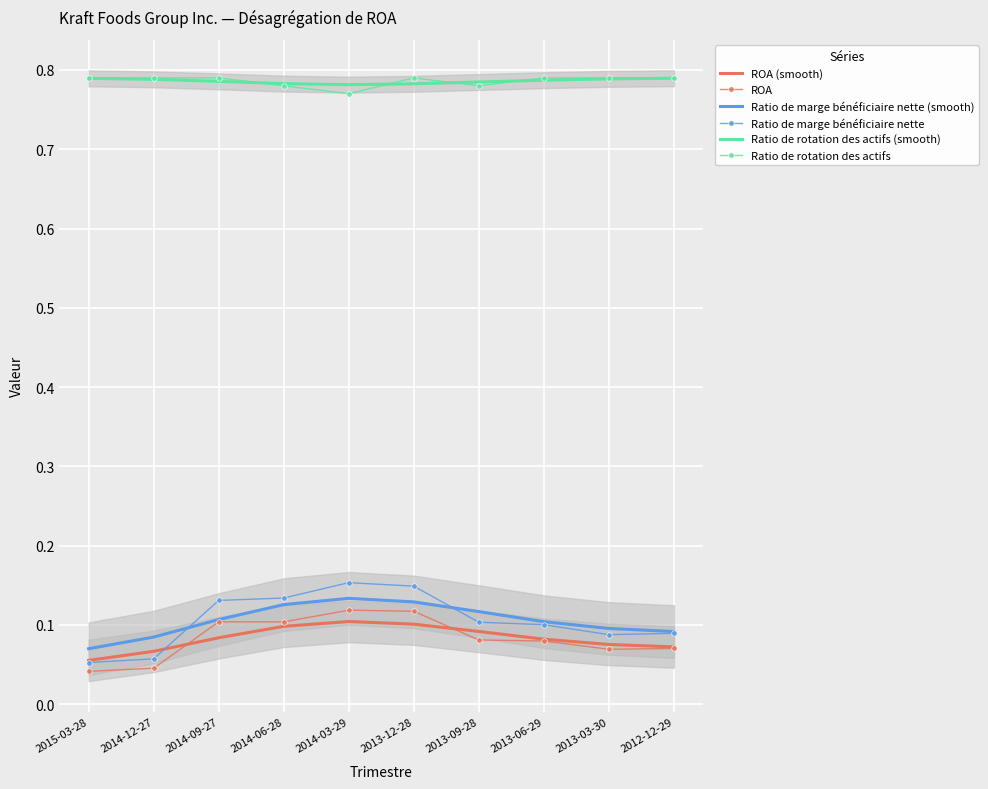

Is the value of ROA at 2013-09-28 greater than the value of Ratio de rotation des actifs (smooth) at 2015-03-28?

No